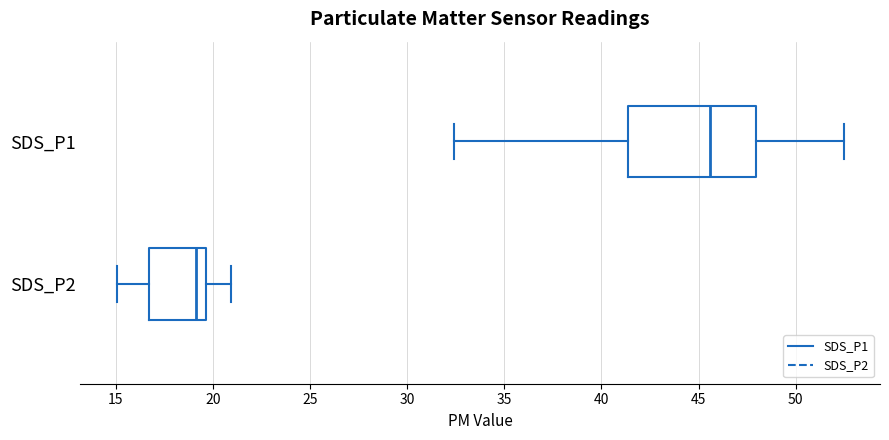

Which box has the furthest to the left median line?

SDS_P2